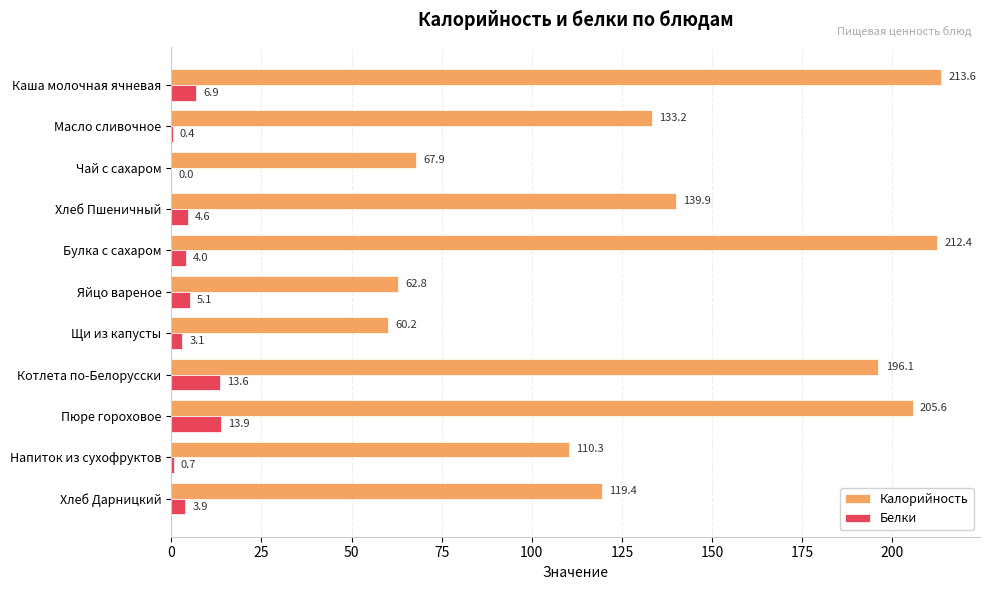

The value of Калорийность at Напиток из сухофруктов is 110.3. True or false?

True